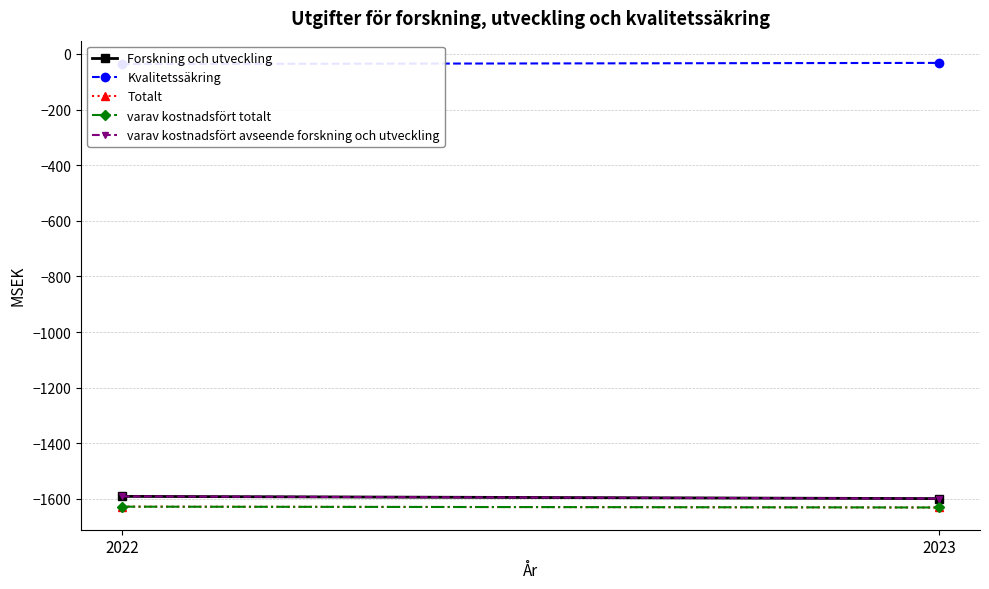

Count the varav kostnadsfört totalt values in the range -1631 to -1628.

2